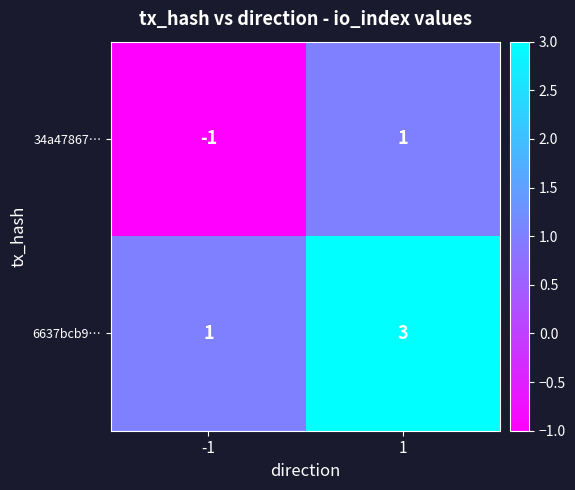

The value of 34a47867… at -1 is -2. True or false?

False